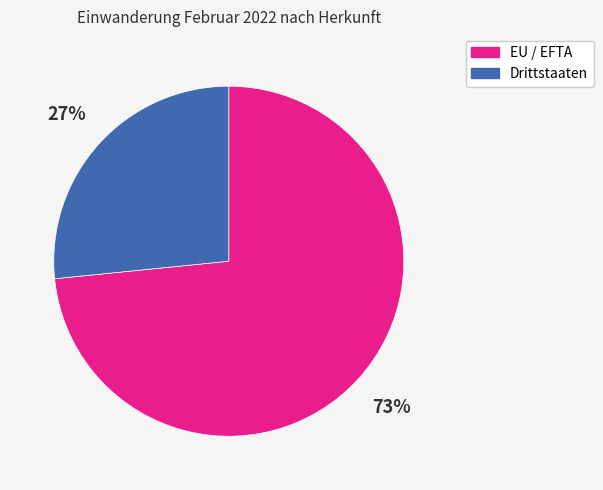

What percentage is the EU / EFTA slice, to the nearest percent?

73%